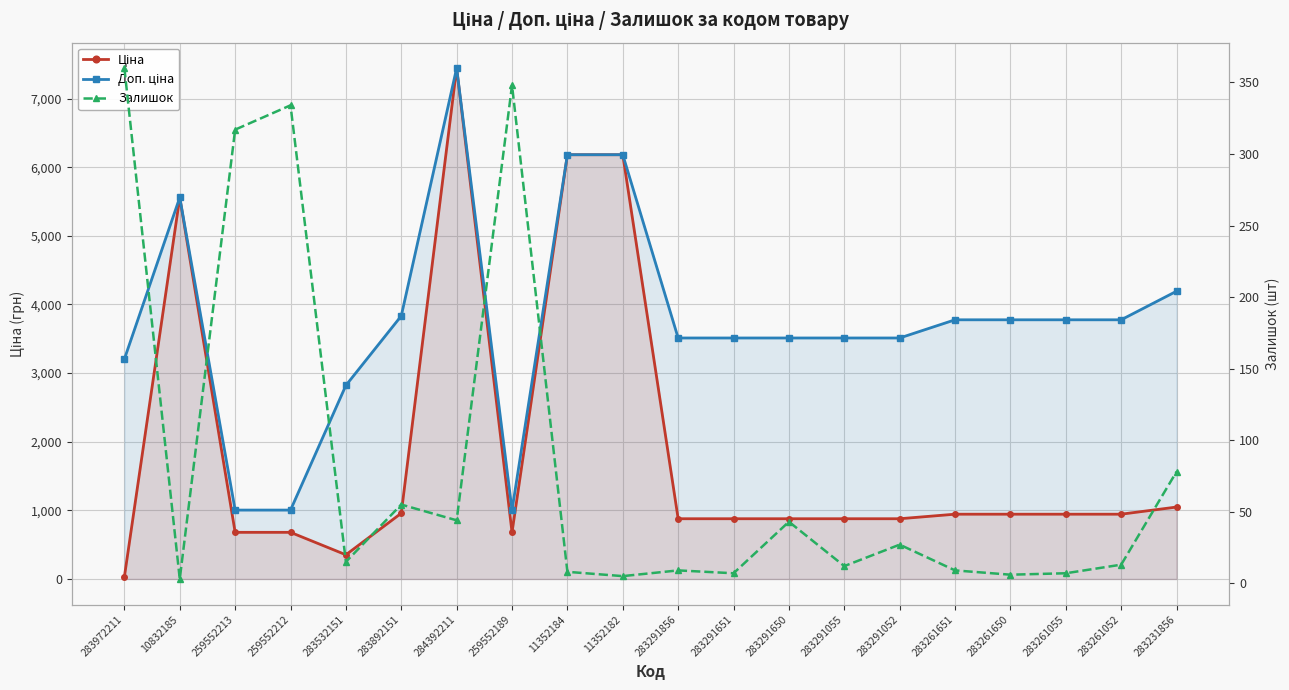

How many values in the Залишок series are below 15?

10